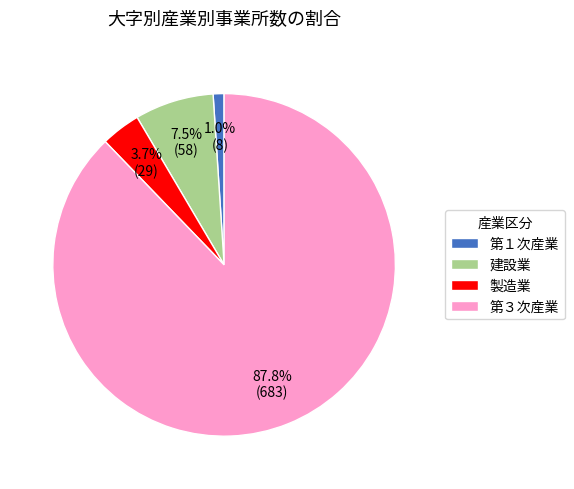

What is the total percentage of 製造業 and 第３次産業?

91.5%